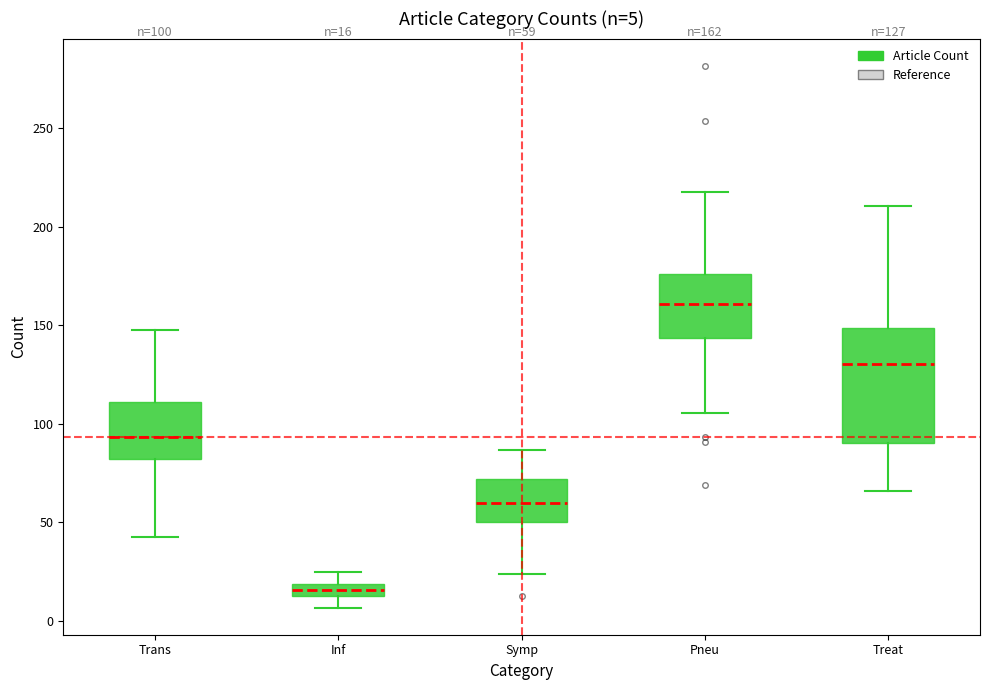

Which box is the tallest, from its lower edge to its upper edge?

Treat